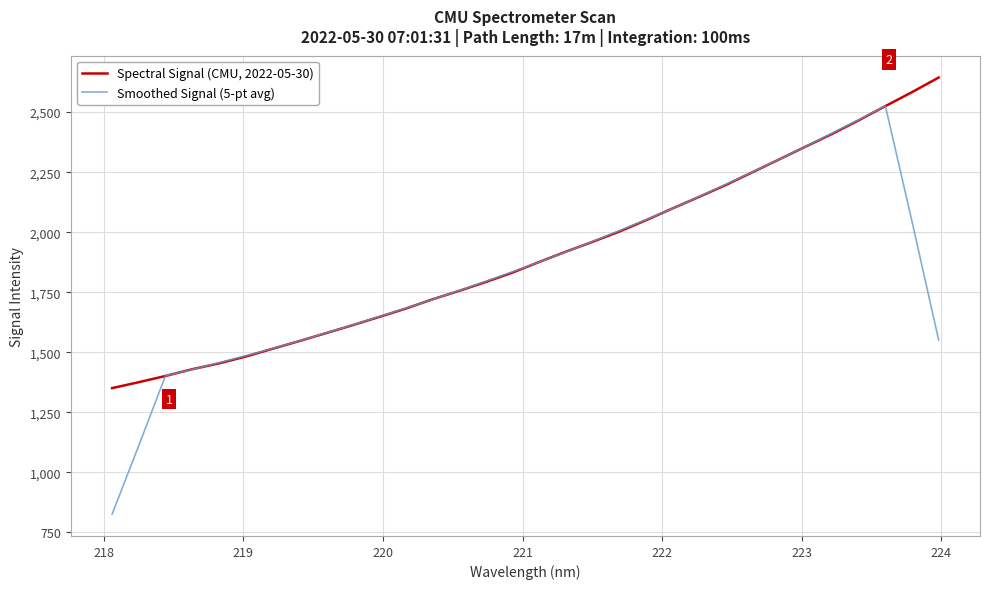

Which series has the largest range (max minus min)?

Smoothed Signal (5-pt avg)